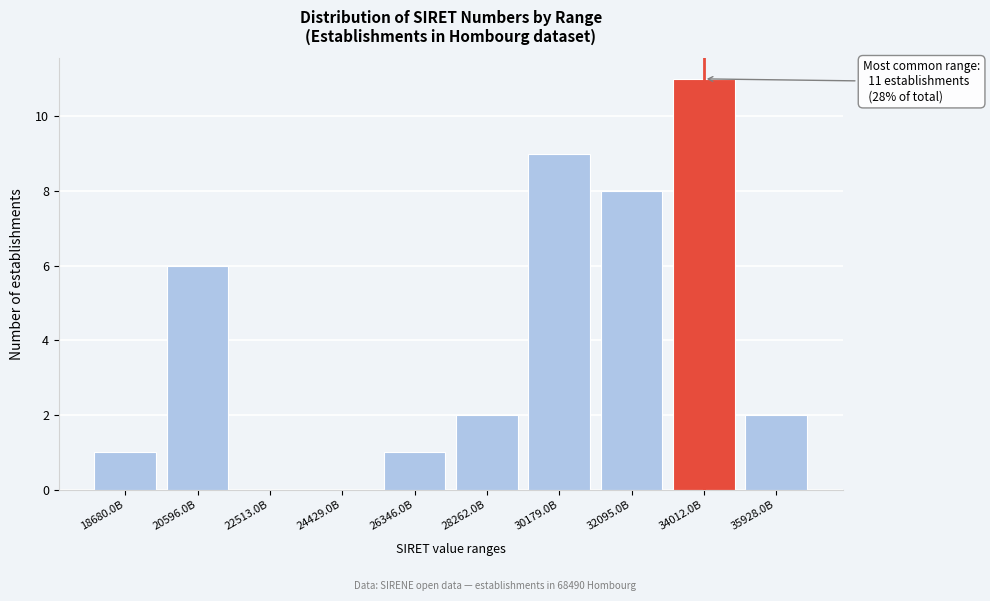

Reading right to left, list all the values displayed in this chart.

35928.0B=2	34012.0B=11	32095.0B=8	30179.0B=9	28262.0B=2	26346.0B=1	24429.0B=0	22513.0B=0	20596.0B=6	18680.0B=1